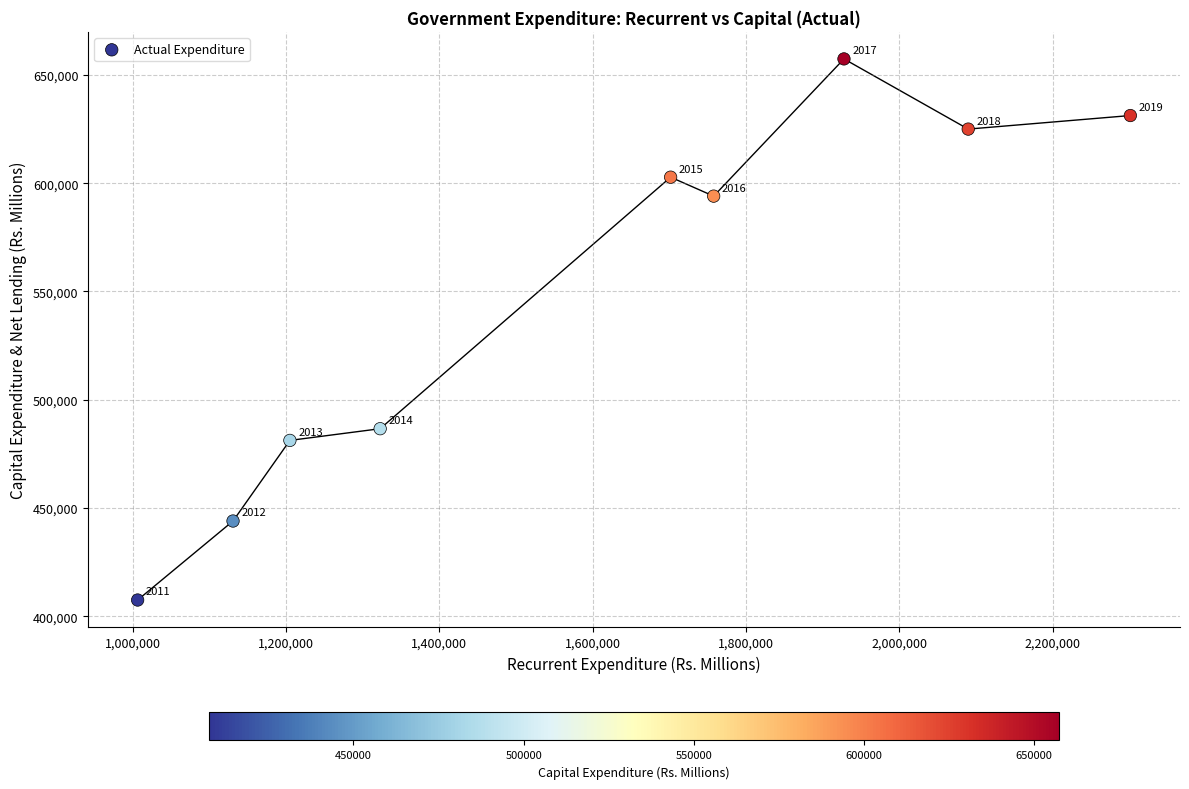

What is the average Y value?

547738